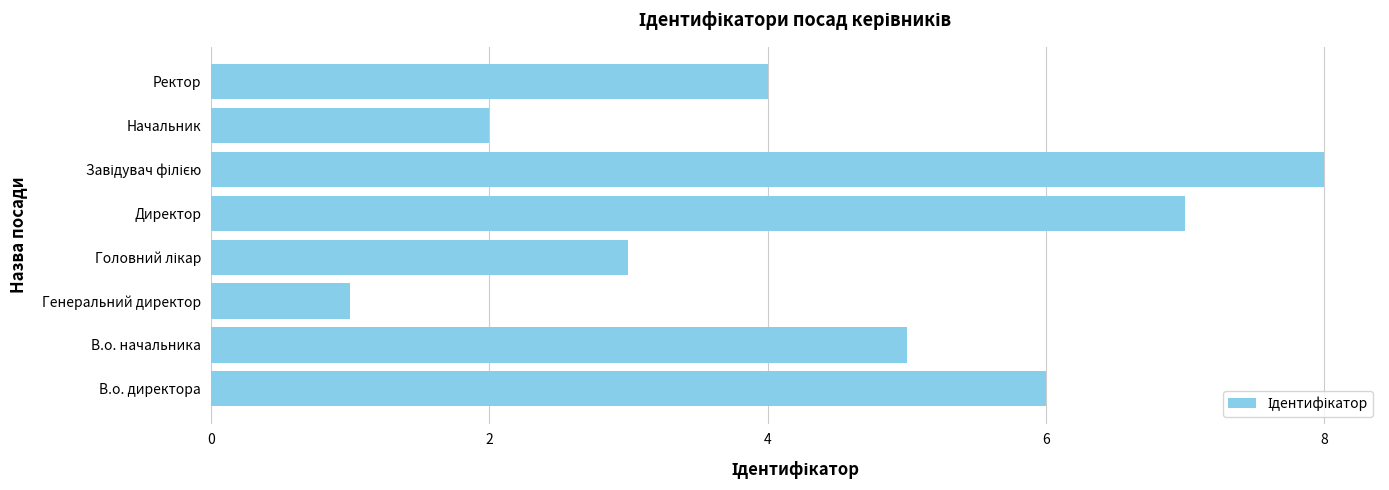

How many bars are there in total?

8